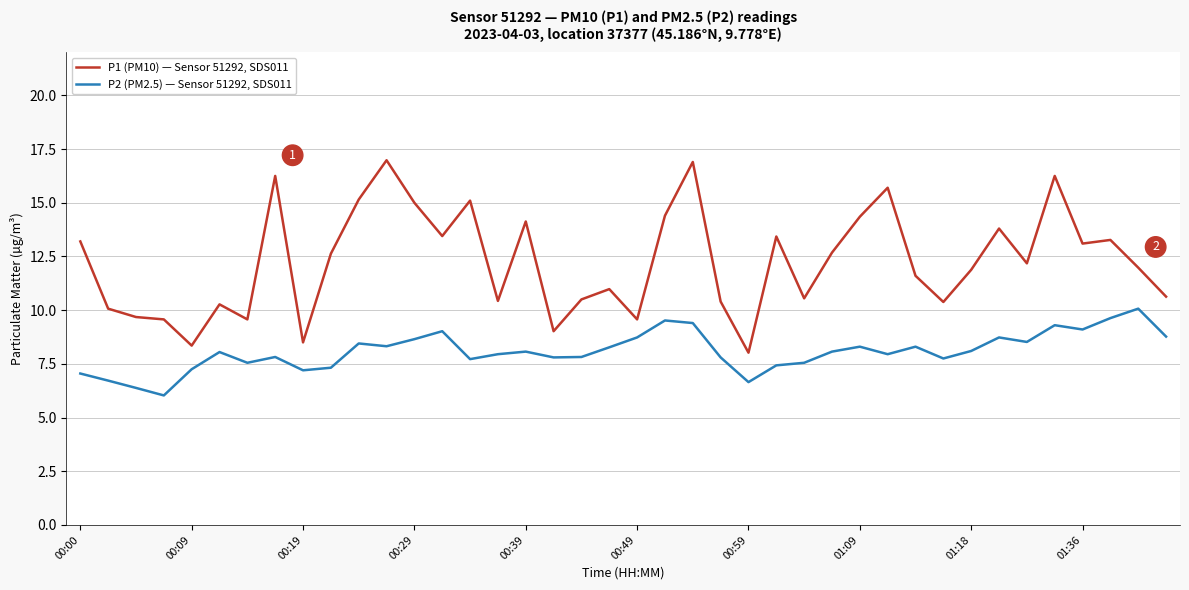

What is the difference between the maximum and minimum values in the P1 (PM10) — Sensor 51292, SDS011 series?

9.0